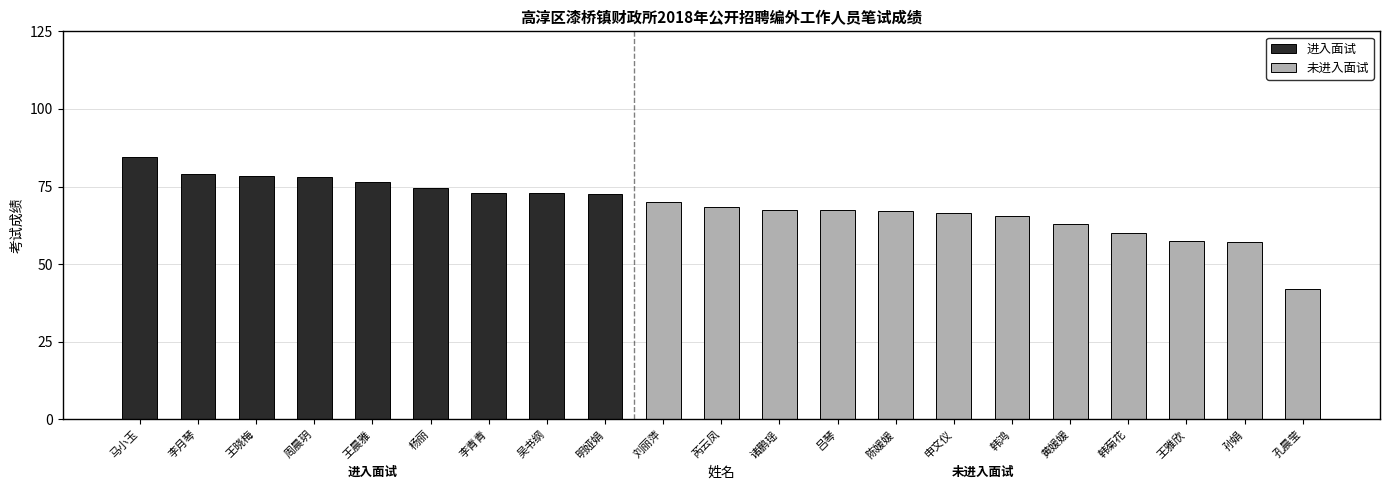

What position from the left is 明娅娟?

9